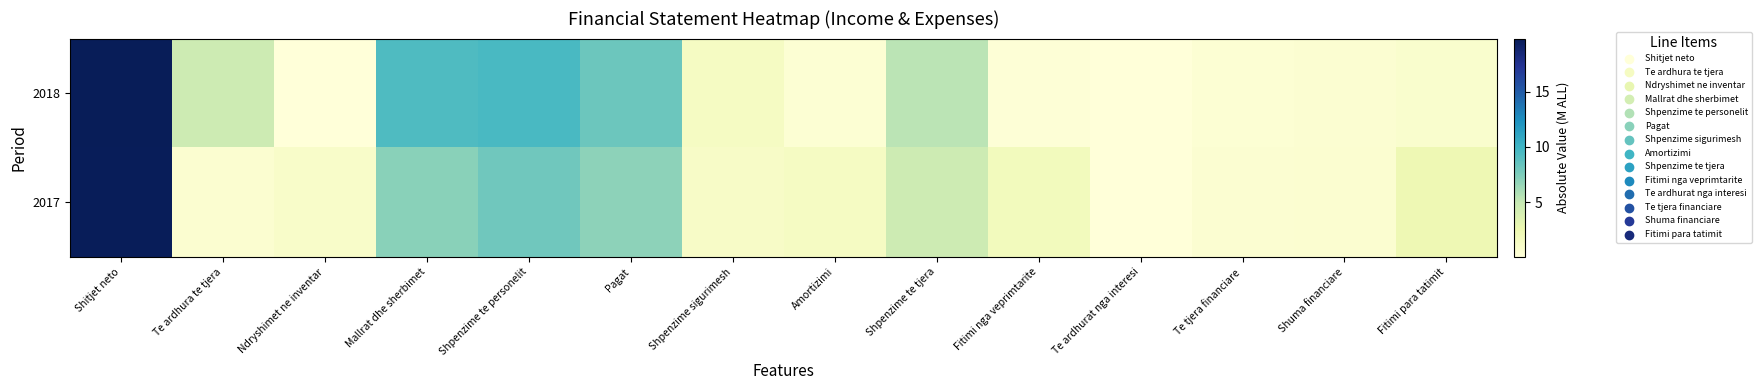

What is the total value across all series at Fitimi para tatimit?

3.0